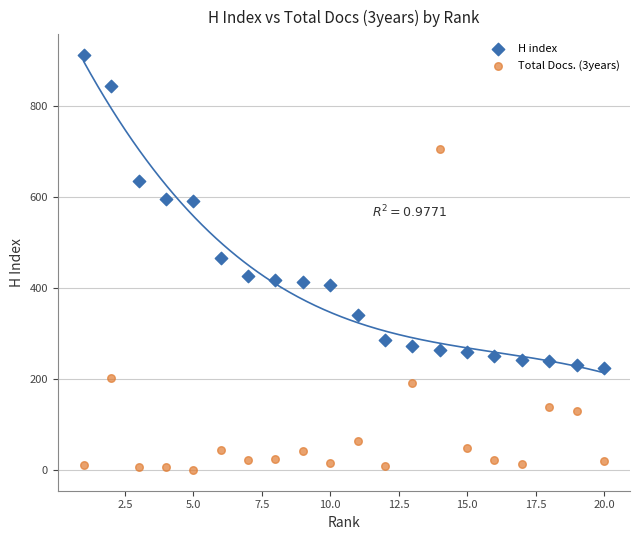

Which series has the largest Y range (max minus min)?

Total Docs. (3years)